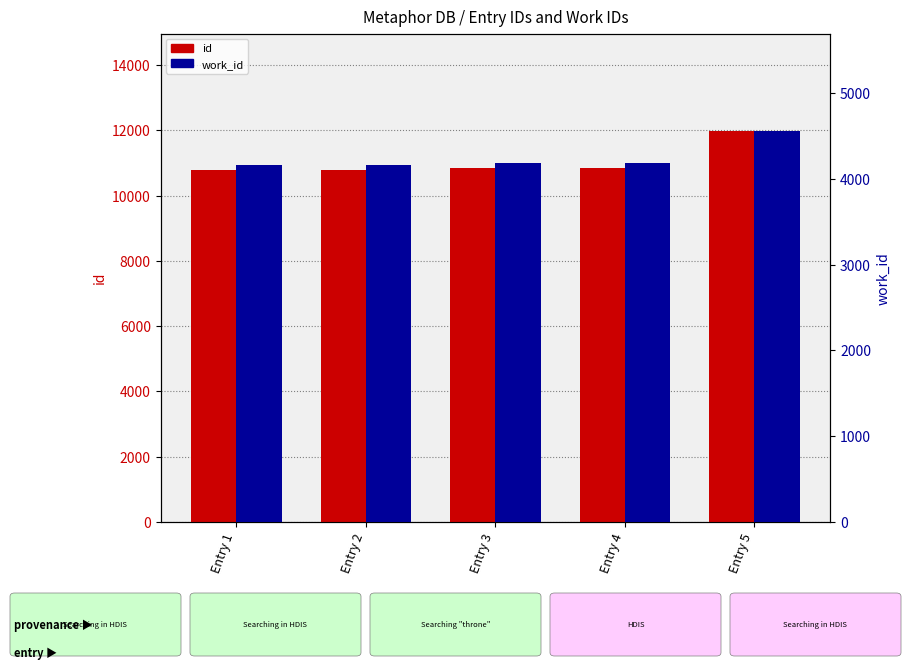

What is the maximum value for work_id?

4555